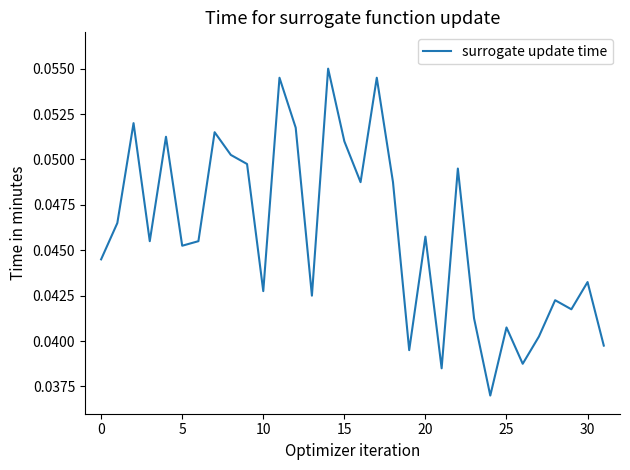

True or false: there are more than 1 points higher than both neighbors.

True